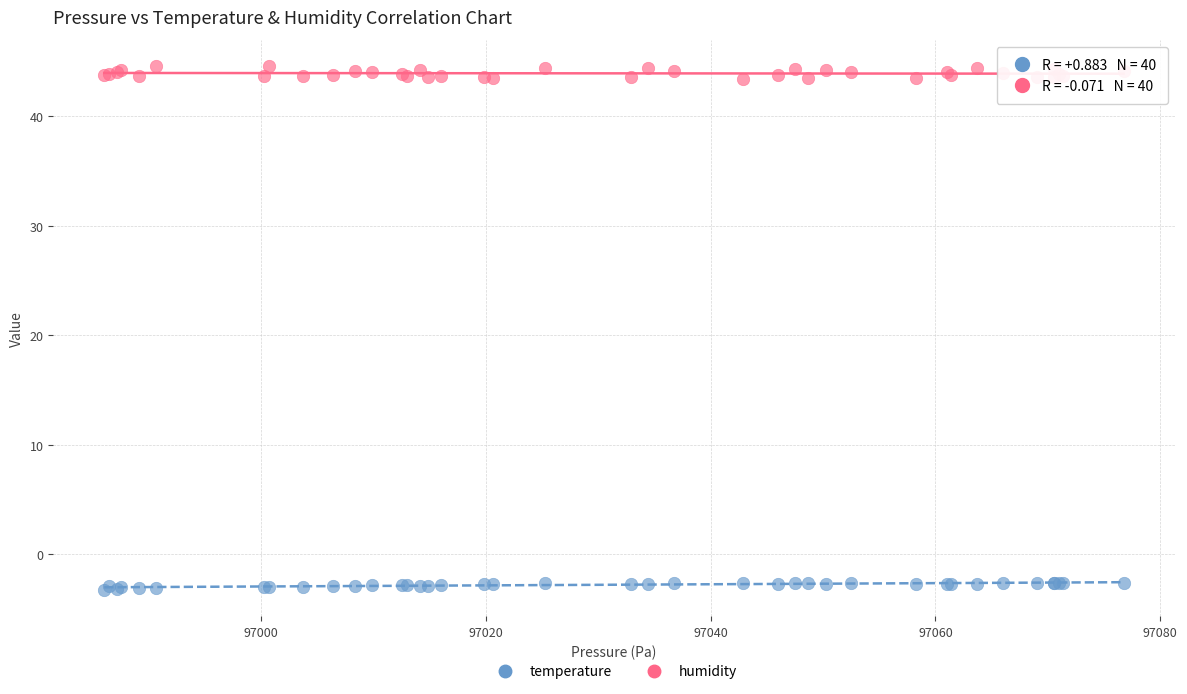

Which series reaches the minimum Y coordinate?

temperature